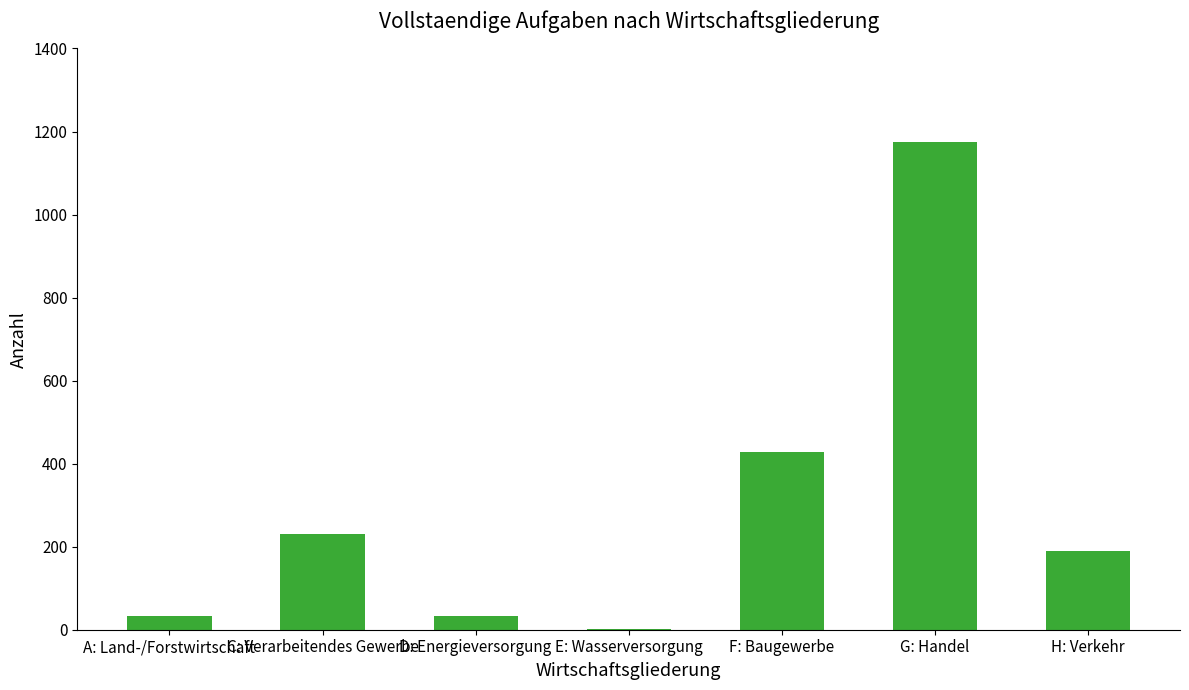

Approximately how many times larger is the value at C: Verarbeitendes Gewerbe compared to H: Verkehr?

1.2